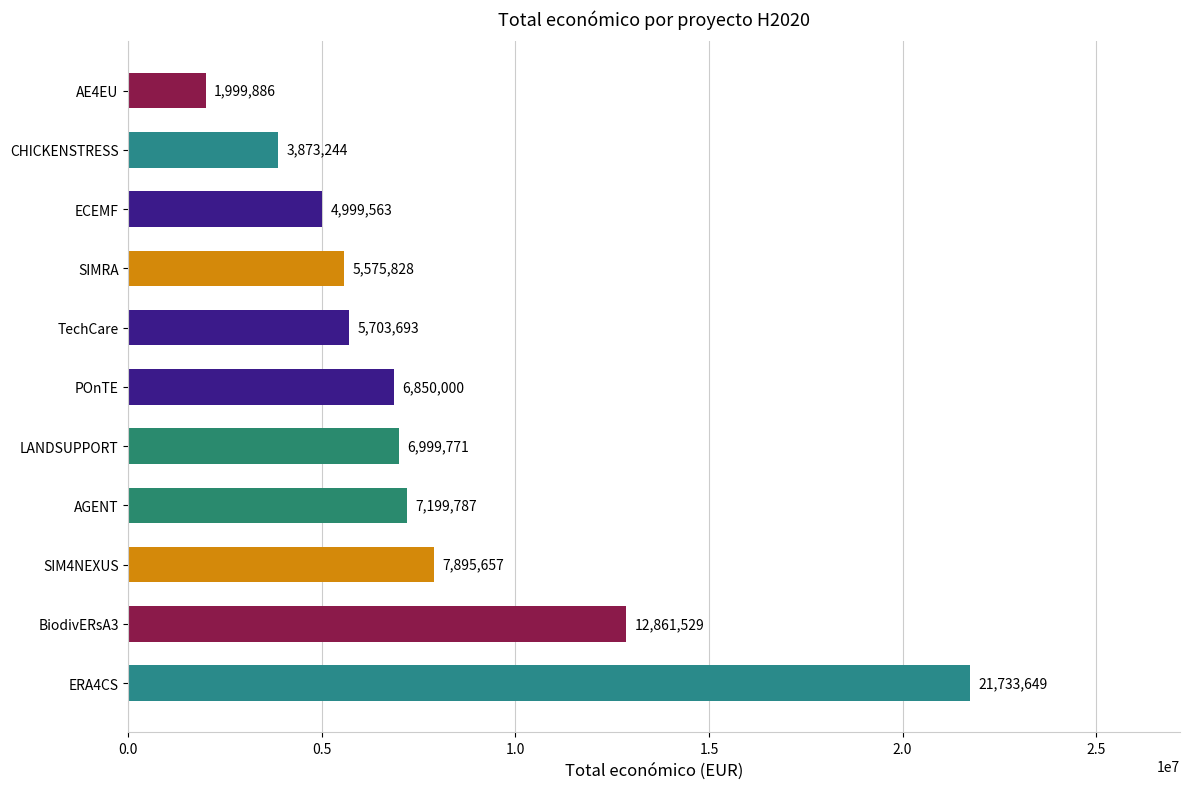

Rank the categories by value from highest to lowest.

ERA4CS, BiodivERsA3, SIM4NEXUS, AGENT, LANDSUPPORT, POnTE, TechCare, SIMRA, ECEMF, CHICKENSTRESS, AE4EU